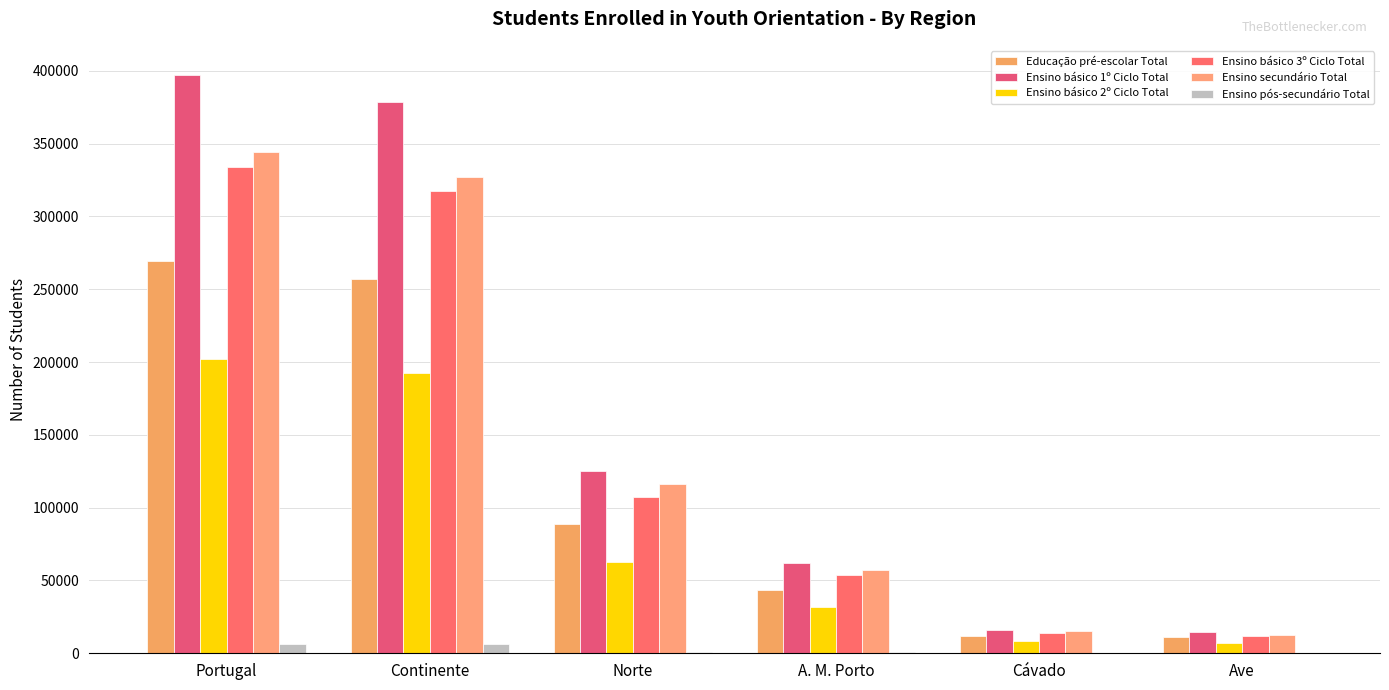

Between Continente and A. M. Porto, which series saw the biggest shift?

Ensino básico 1º Ciclo Total